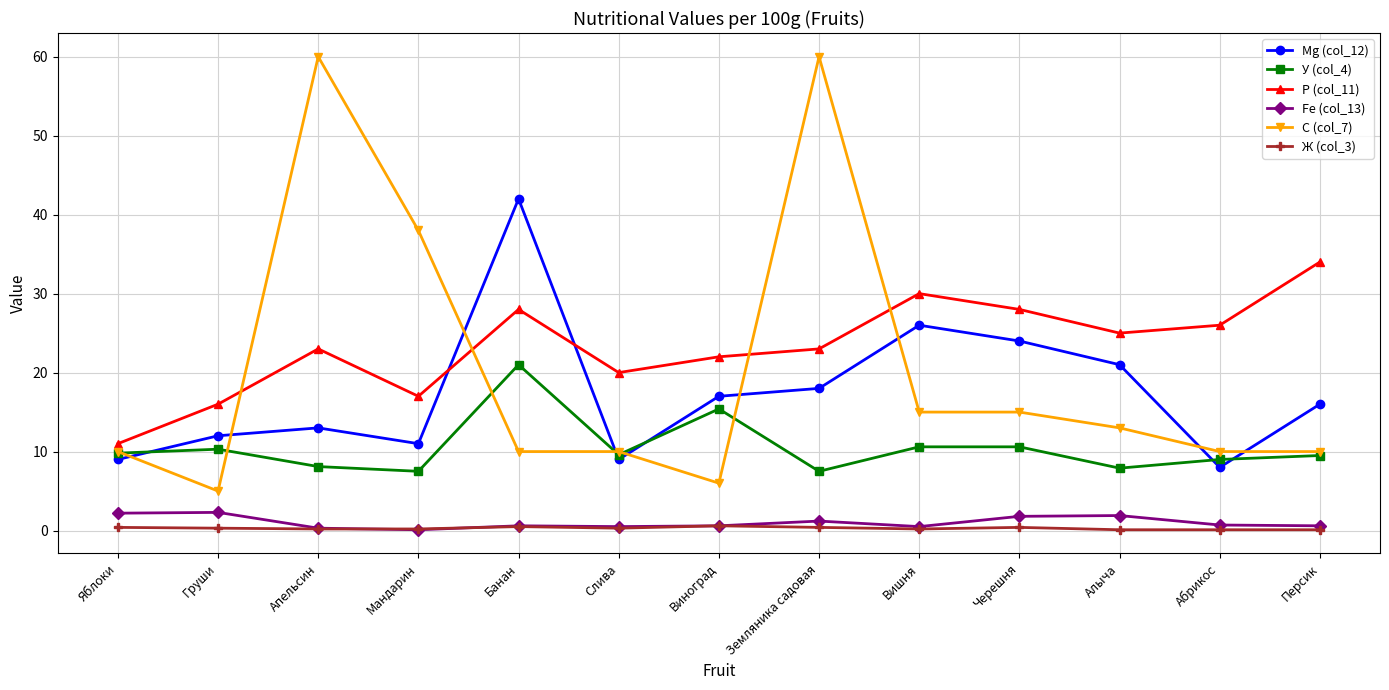

What is the difference between the maximum and minimum values in the Fe (col_13) series?

2.2